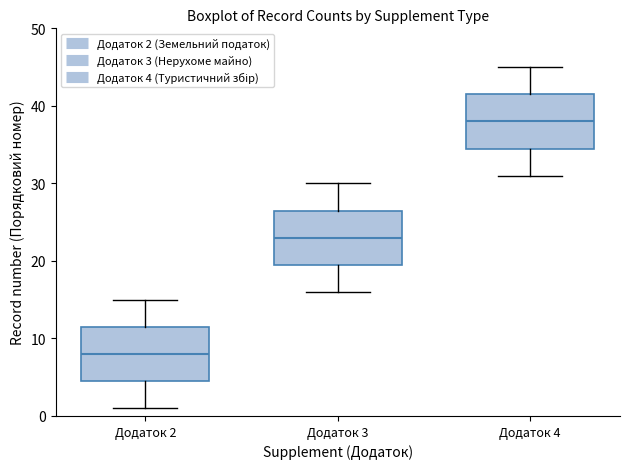

Which box has the lowest median line?

Додаток 2